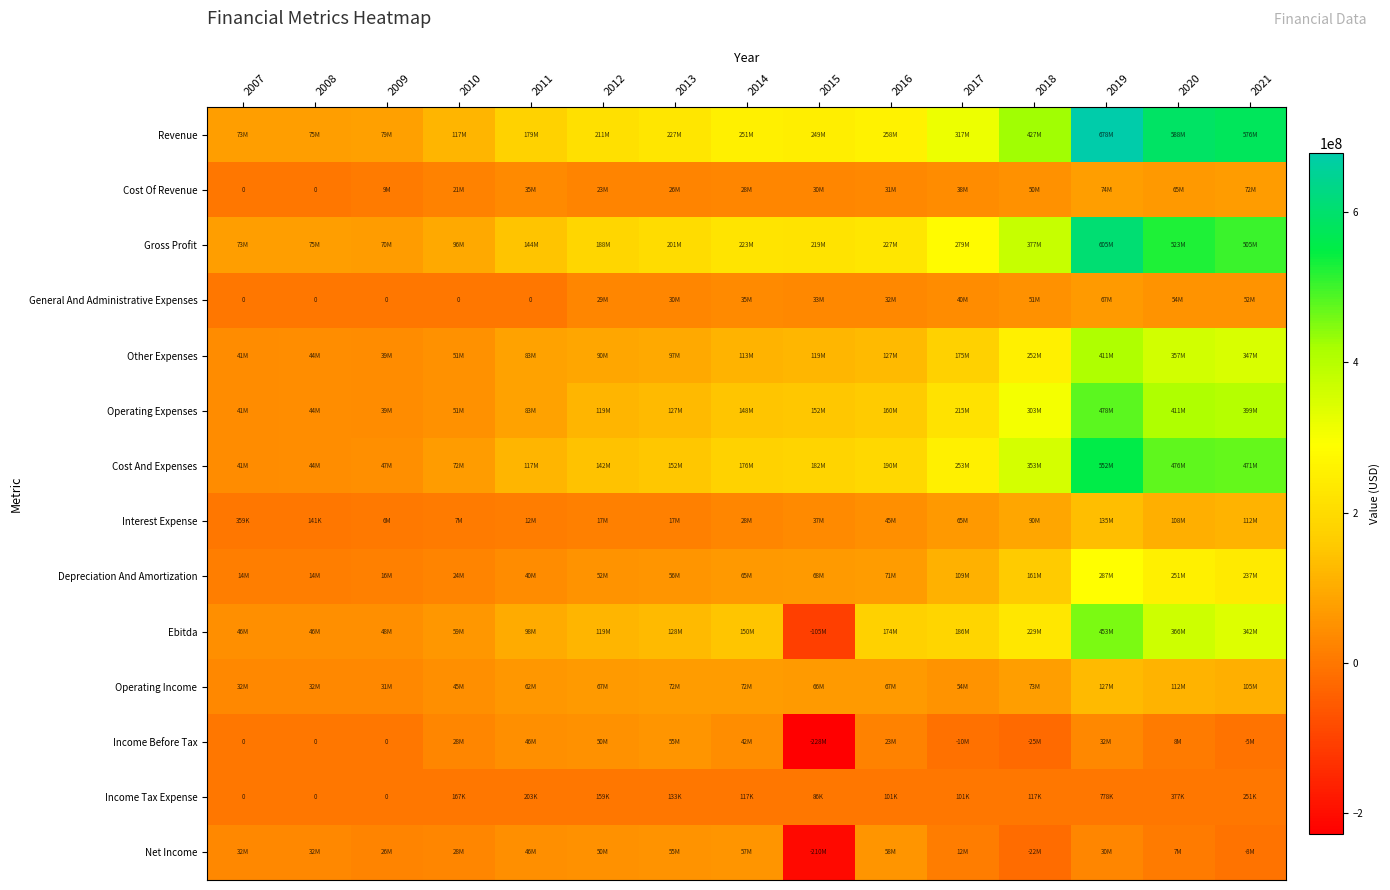

What is the minimum value for Operating Income?

31499000